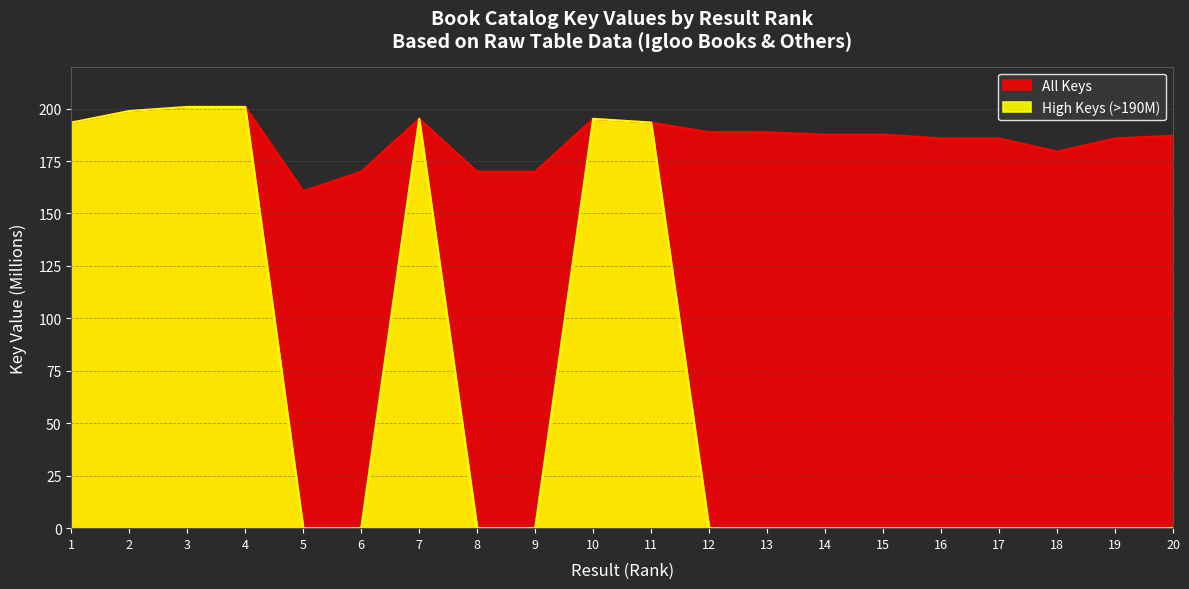

True or false: All Keys and High Keys (>190M) intersect in this chart.

False